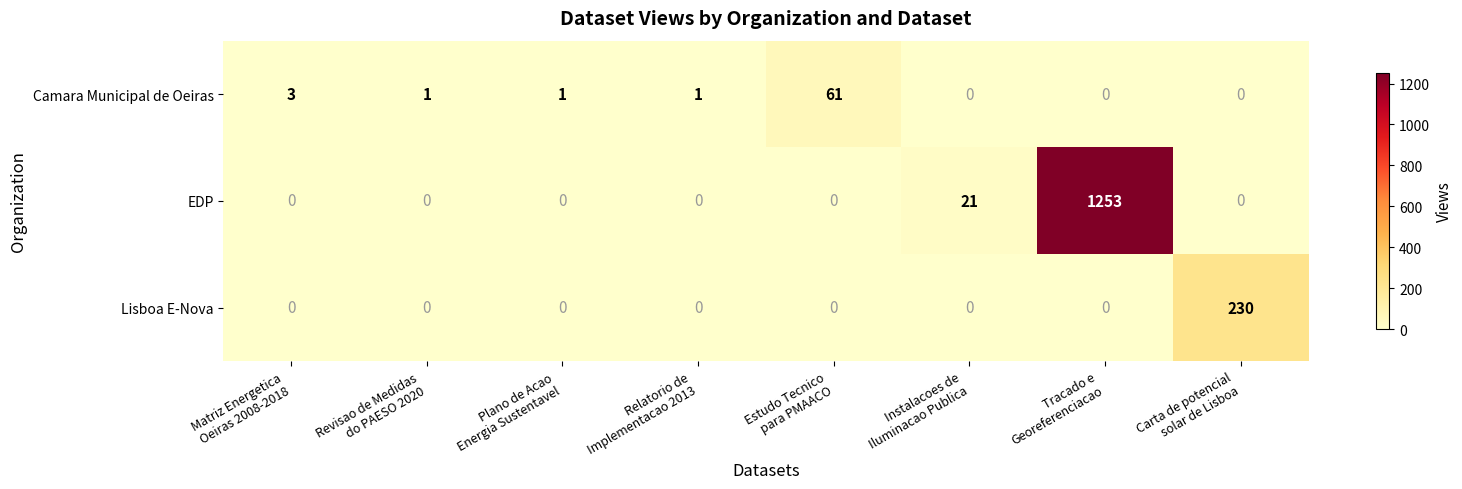

Which series changed the most between Instalacoes de
Iluminacao Publica and Tracado e
Georeferenciacao?

EDP